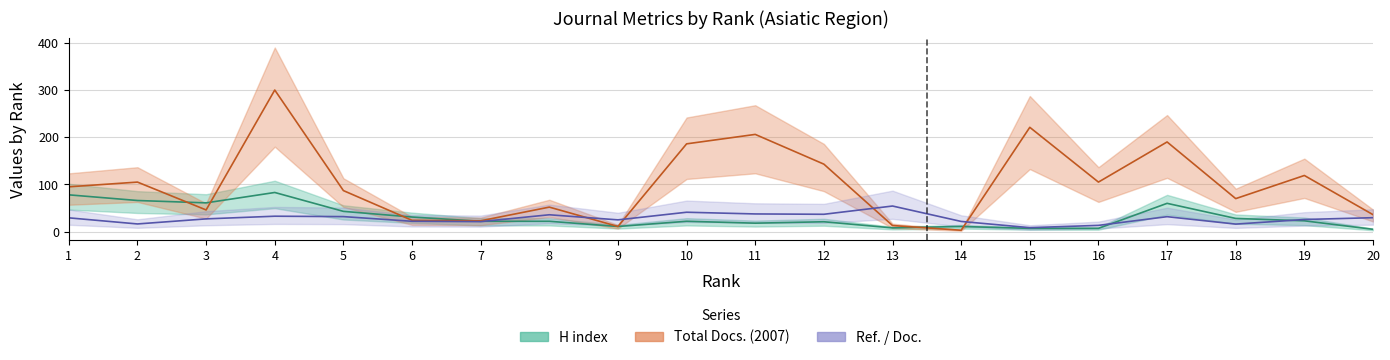

At which category is the sum across all series the highest?

4